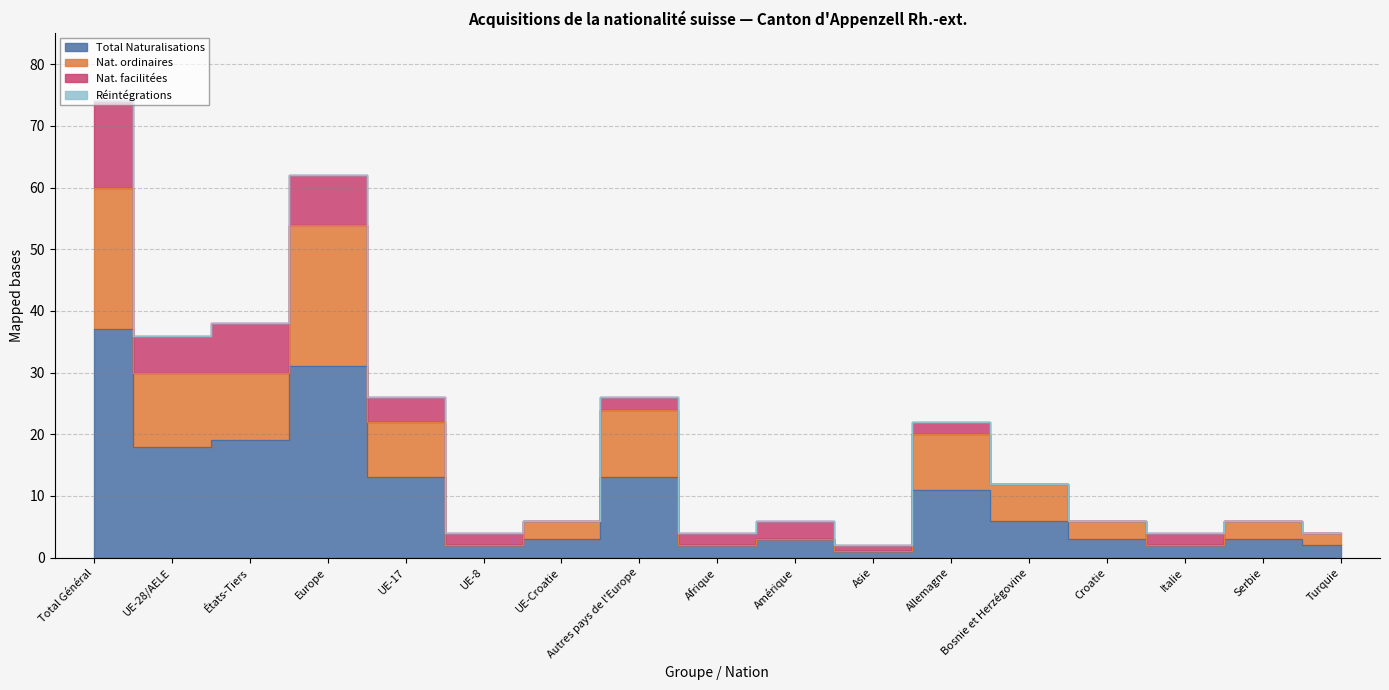

At which category does Total Naturalisations reach its first local valley?

UE-28/AELE